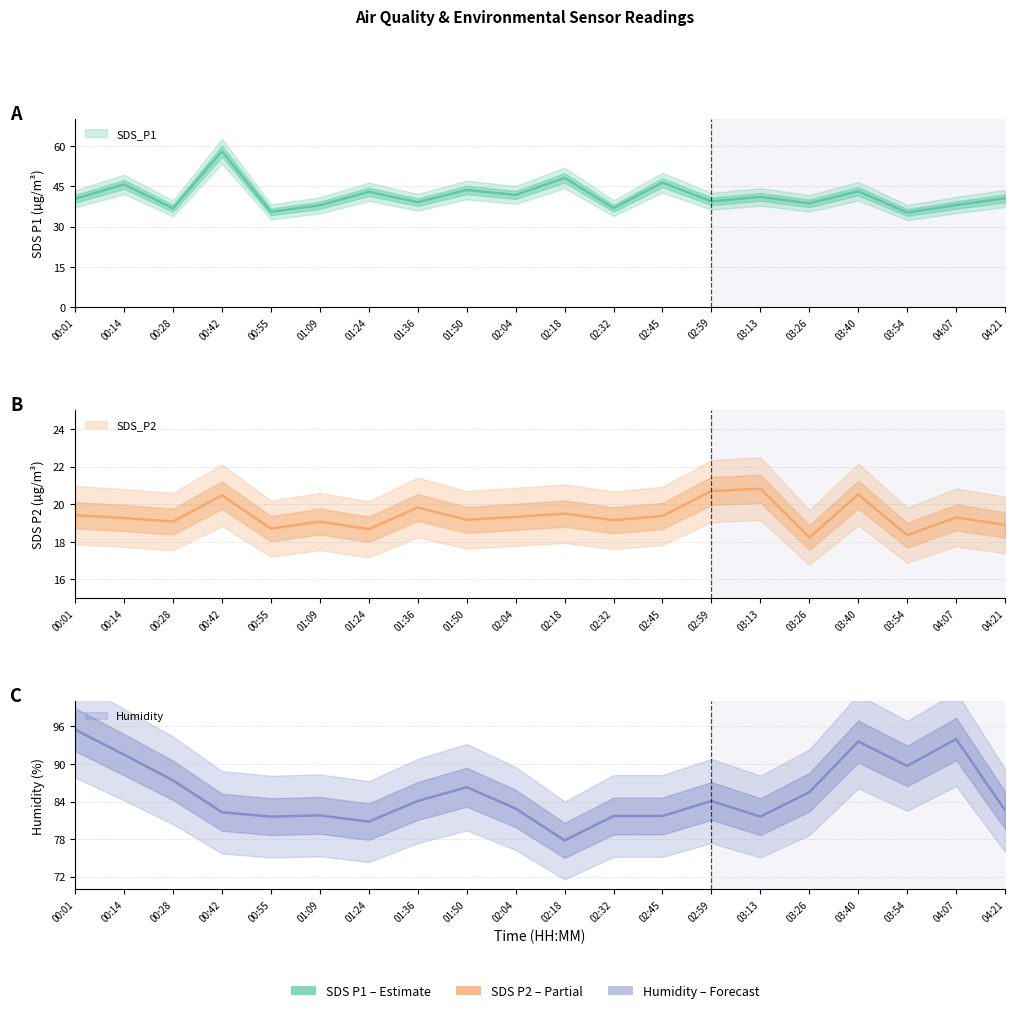

Reading left to right, list all the values displayed in this chart.

SDS_P1: 00:01=40.3	00:14=45.7	00:28=36.8	00:42=58.1	00:55=35.5	01:09=37.9	01:24=43.0	01:36=39.1	01:50=43.6	02:04=41.8	02:18=48.1	02:32=36.9	02:45=46.4	02:59=39.4	03:13=41.0	03:26=38.6	03:40=43.2	03:54=35.2	04:07=38.0	04:21=40.5
SDS_P2: 00:01=19.4	00:14=19.3	00:28=19.1	00:42=20.5	00:55=18.7	01:09=19.1	01:24=18.7	01:36=19.8	01:50=19.2	02:04=19.3	02:18=19.5	02:32=19.1	02:45=19.4	02:59=20.7	03:13=20.8	03:26=18.2	03:40=20.5	03:54=18.4	04:07=19.3	04:21=18.9
Humidity: 00:01=95.5	00:14=91.5	00:28=87.4	00:42=82.3	00:55=81.6	01:09=81.8	01:24=80.8	01:36=84.1	01:50=86.3	02:04=82.9	02:18=77.8	02:32=81.7	02:45=81.7	02:59=84.1	03:13=81.6	03:26=85.5	03:40=93.6	03:54=89.7	04:07=94.0	04:21=82.6